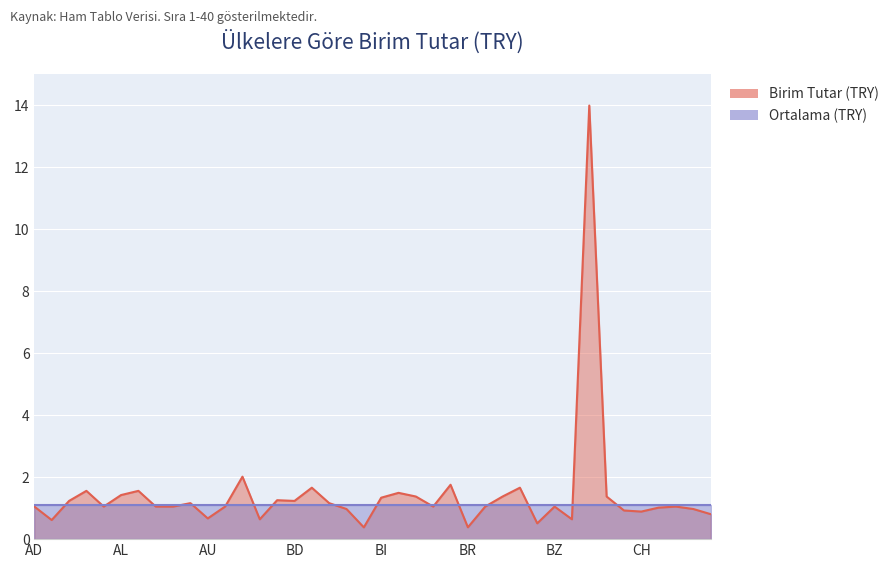

List the labels in order of value, largest first.

CD, AZ, BO, BE, BW, AG, AM, BJ, AL, BM, BT, CF, BI, BB, AF, BD, AT, BF, AD, AI, AO, AR, AW, BN, BS, BZ, CK, CI, BG, CL, CG, CH, CM, AU, BA, CA, AE, BY, BR, BH